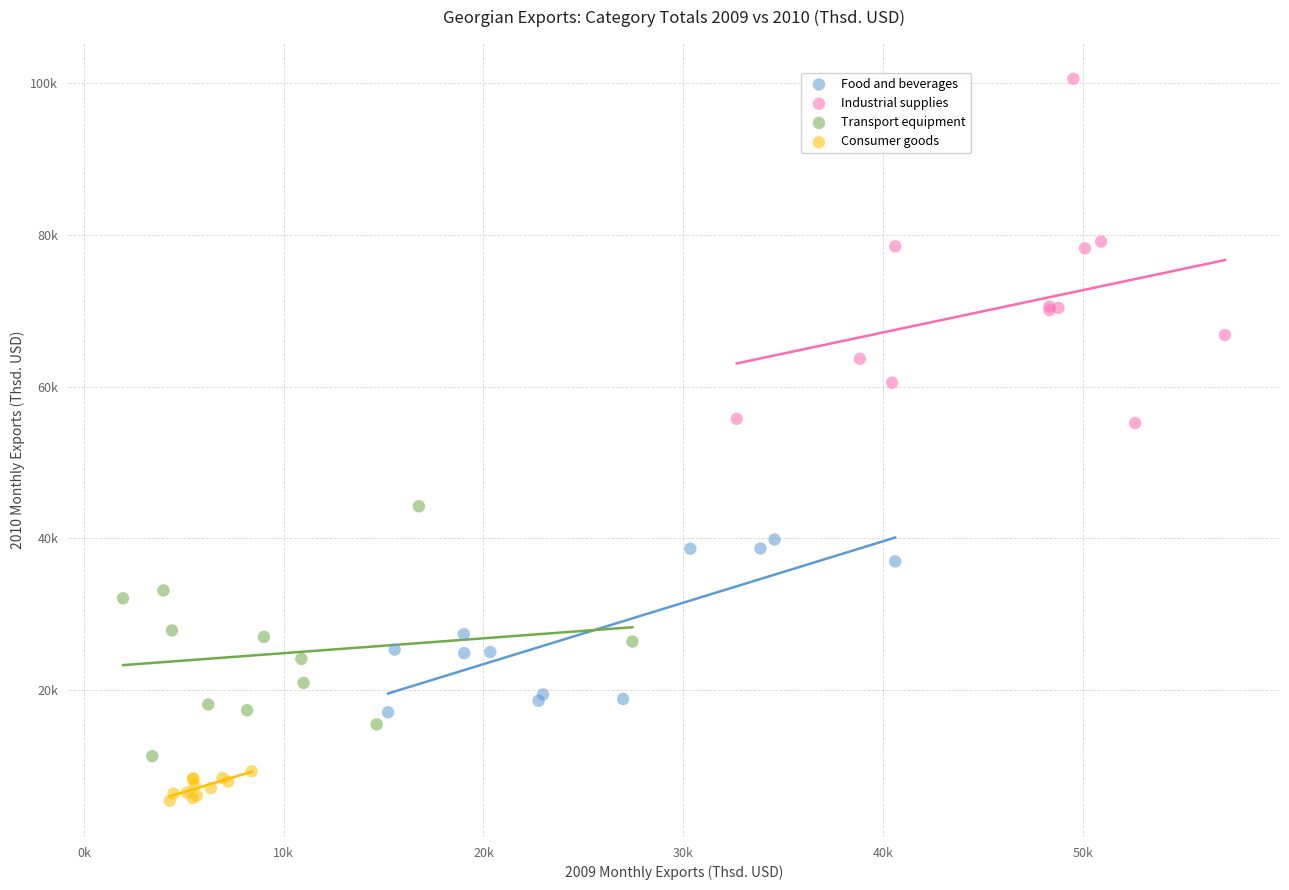

Which series contains the lowest Y value?

Consumer goods